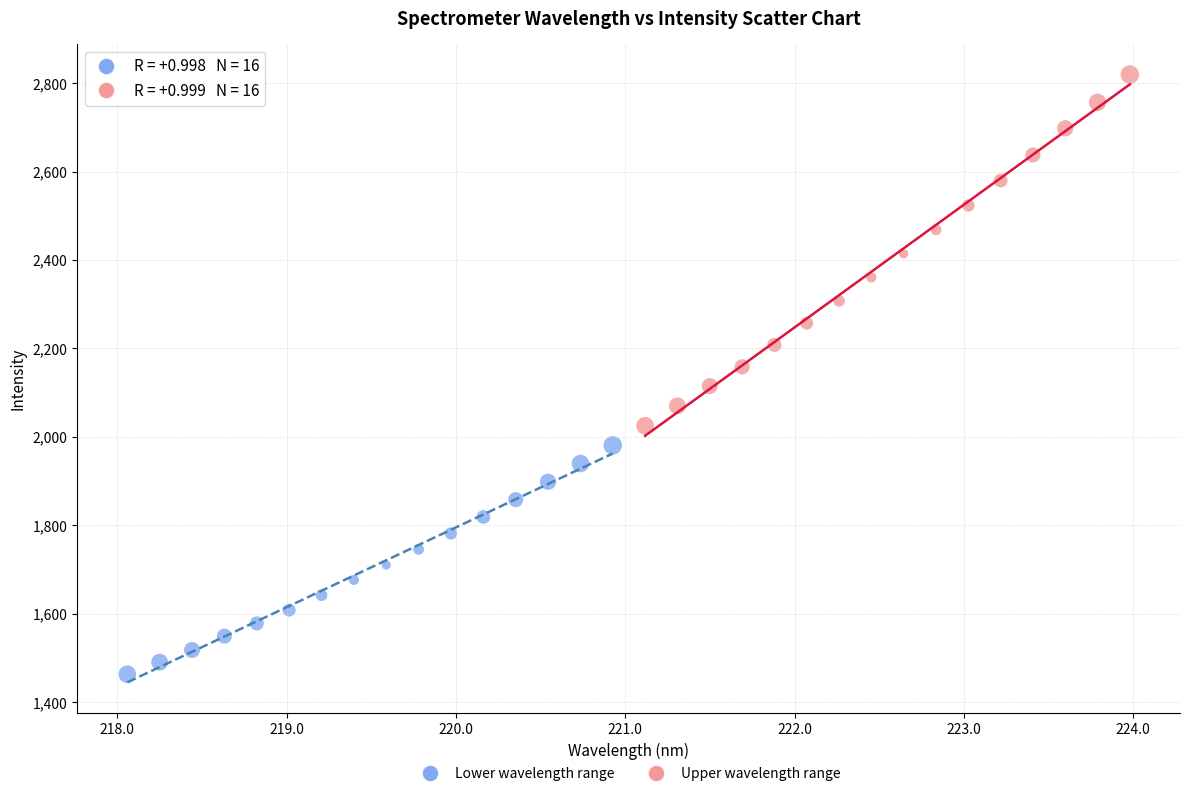

Which series has the largest Y range (max minus min)?

Upper wavelength range